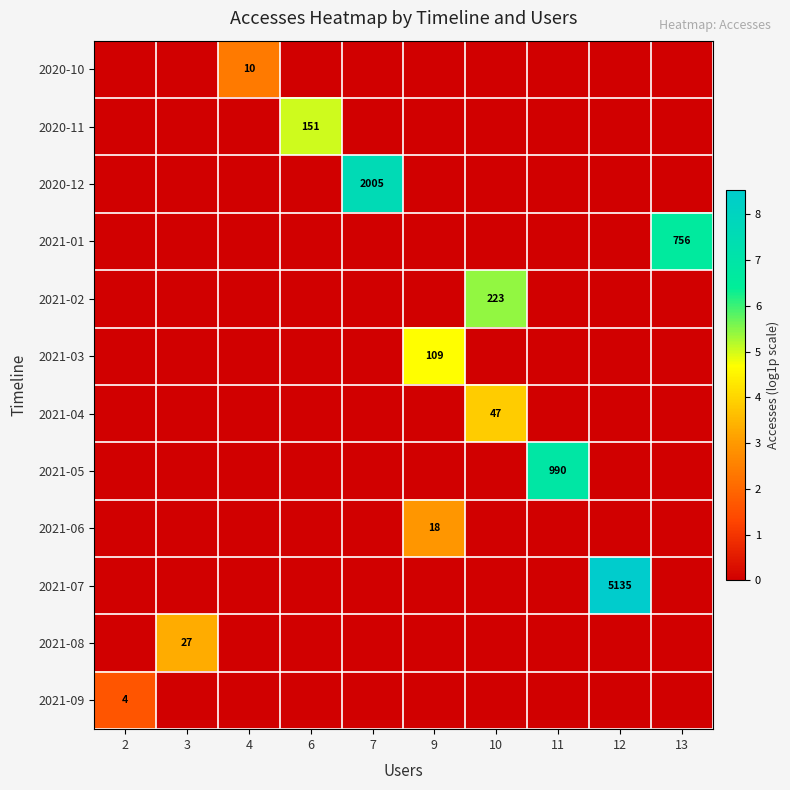

The 2020-12 series shows 565 at 7. True or false?

False